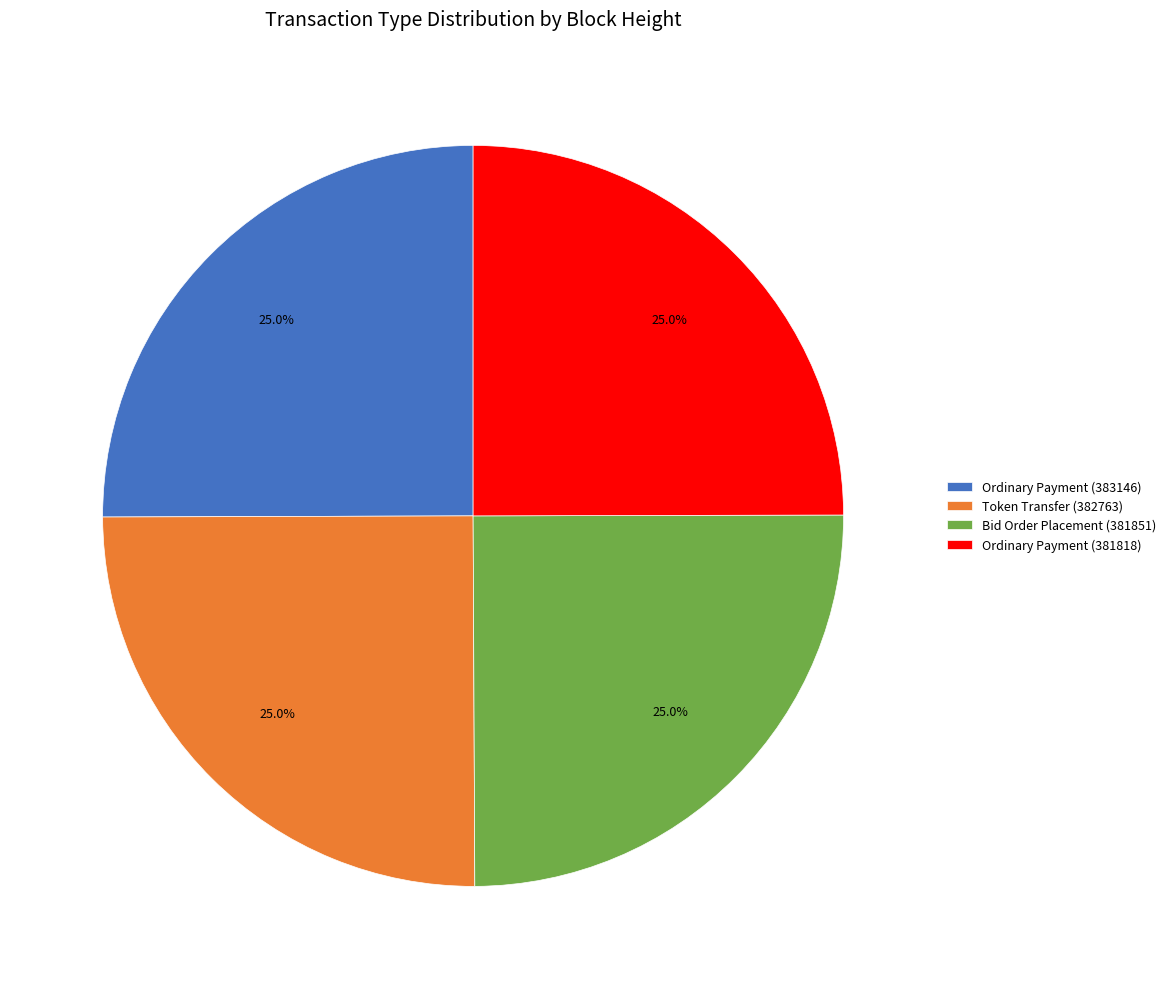

What percentage is the Bid Order Placement (381851) slice, to the nearest percent?

25%